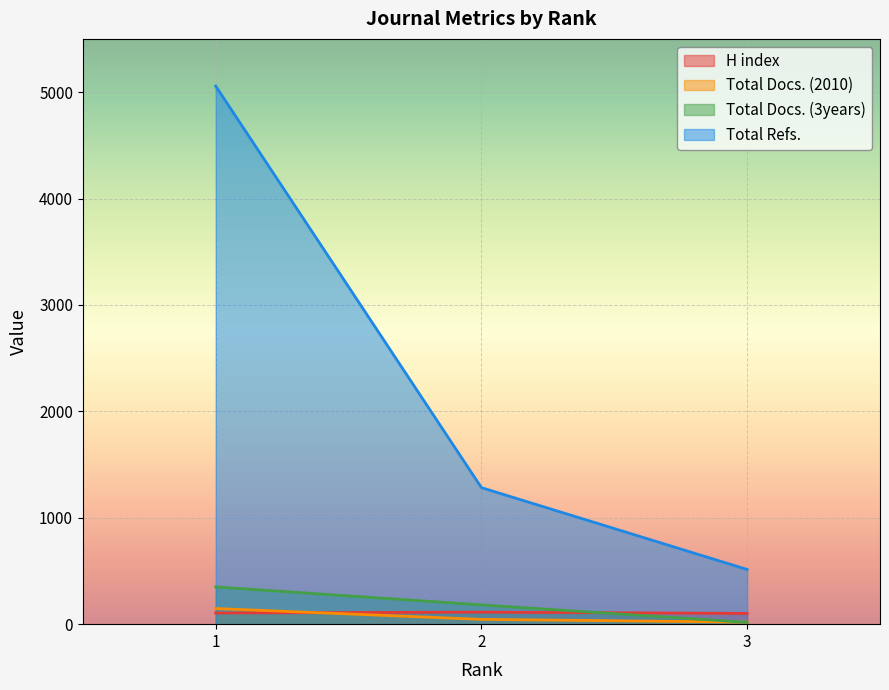

Which series has the largest total across all categories?

Total Refs.